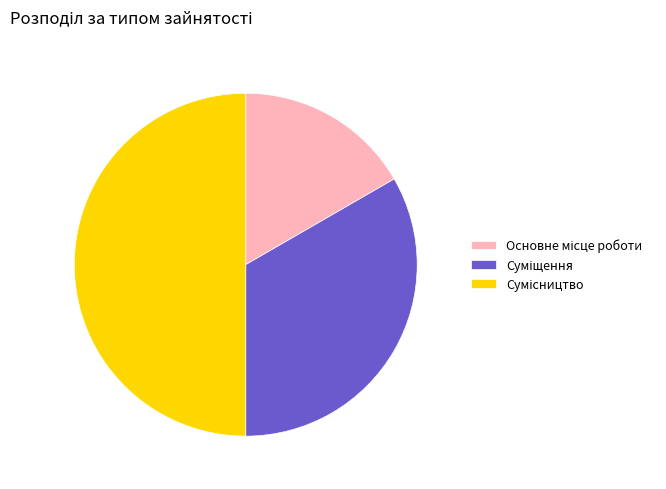

Combined, what portion of the pie is Сумісництво and Основне місце роботи?

66.7%